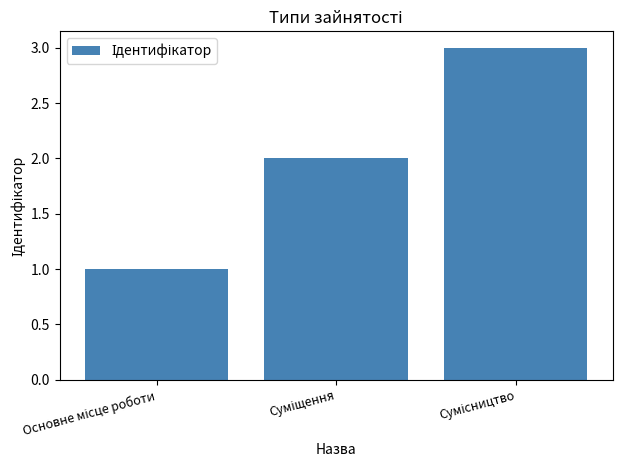

What is the maximum value shown in the chart?

3